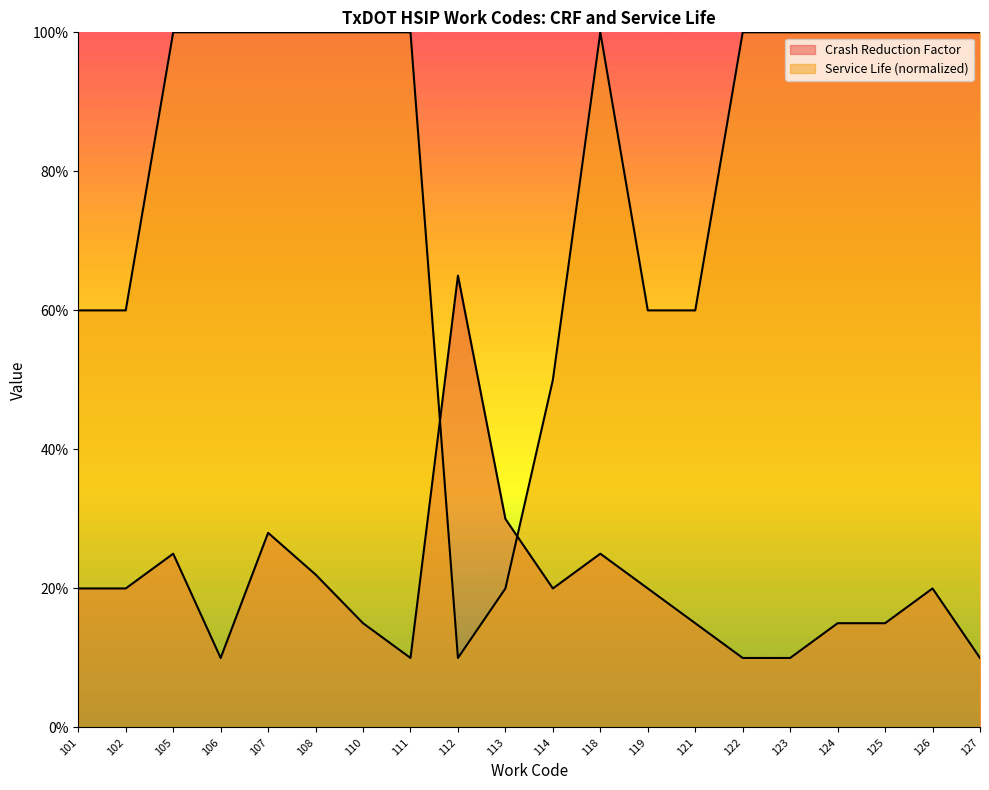

Reading right to left, list all the values displayed in this chart.

Crash Reduction Factor: 127=0.1	126=0.2	125=0.1	124=0.1	123=0.1	122=0.1	121=0.1	119=0.2	118=0.2	114=0.2	113=0.3	112=0.7	111=0.1	110=0.1	108=0.2	107=0.3	106=0.1	105=0.2	102=0.2	101=0.2
Service Life: 127=1.0	126=1.0	125=1.0	124=1.0	123=1.0	122=1.0	121=0.6	119=0.6	118=1.0	114=0.5	113=0.2	112=0.1	111=1.0	110=1.0	108=1.0	107=1.0	106=1.0	105=1.0	102=0.6	101=0.6